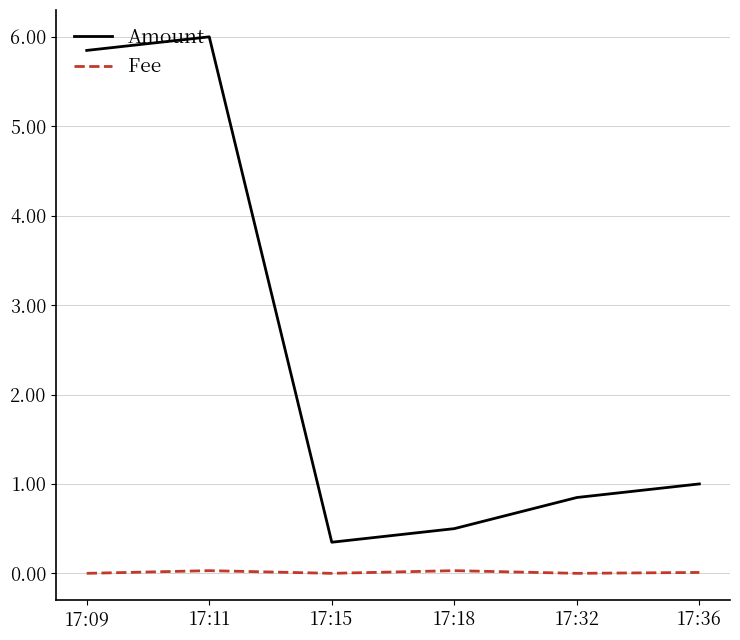

How many categories are shown in the chart?

6